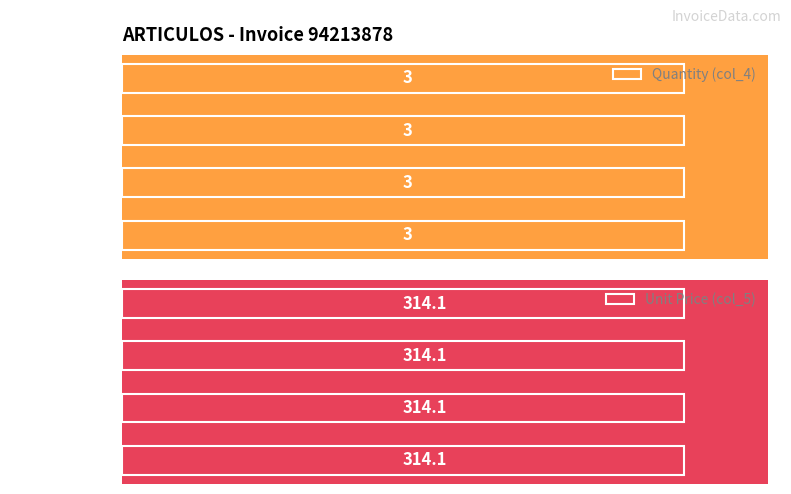

What is the sum of all Quantity (col_4) values?

12.0